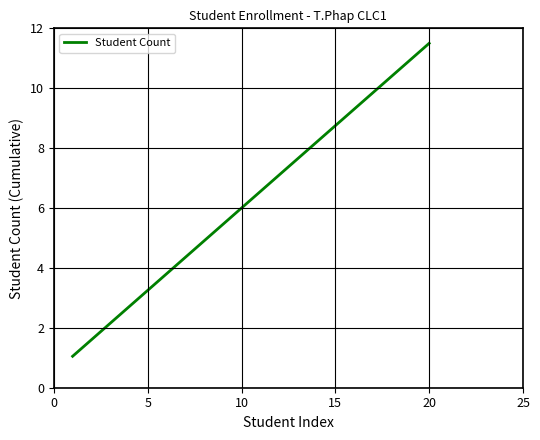

What is the greatest value displayed?

11.5